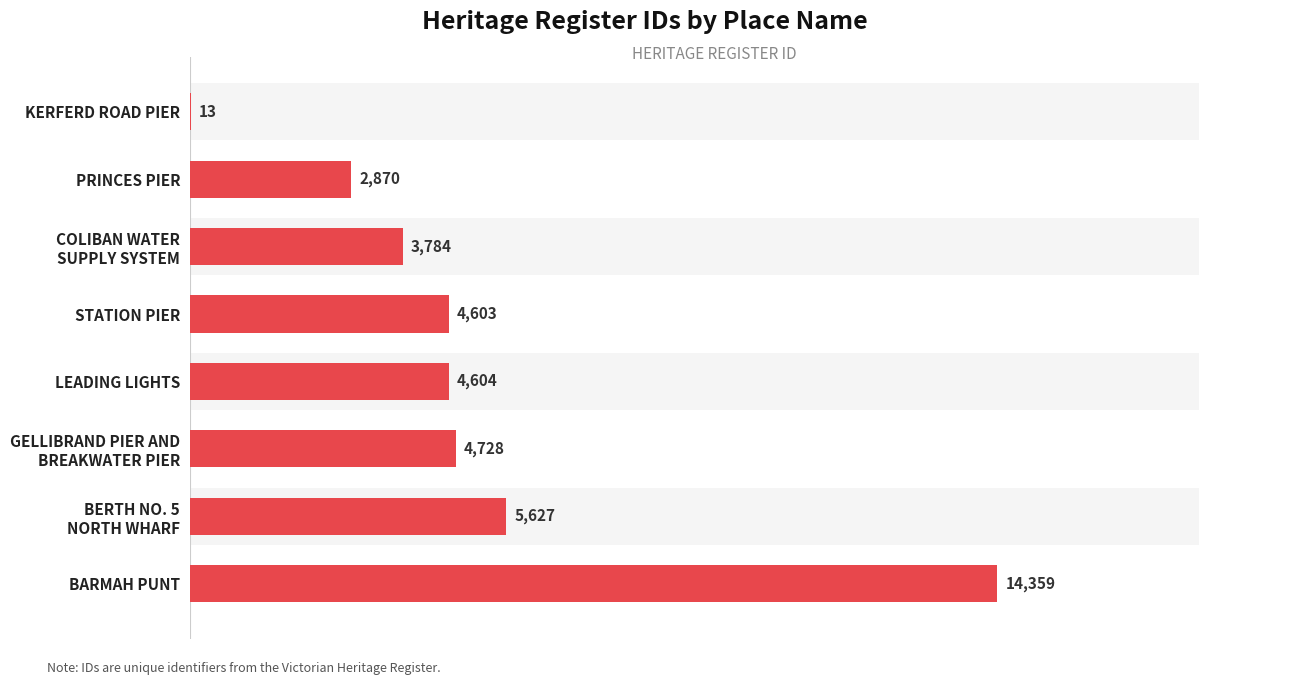

What is the value of the 1st bar from the left?

13